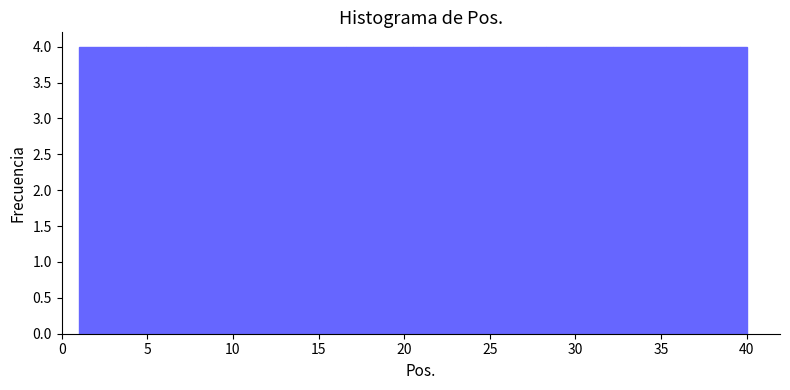

What is the height of the bar covering 16.6 to 20.5 on the x-axis? Neither the bar edges nor the heights are printed on the chart, so give them approximately, as read against the axes.

4